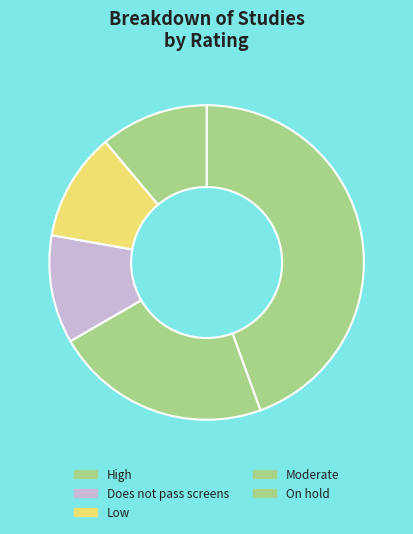

To the nearest percent, what is the difference between the largest and smallest slice percentages?

33%